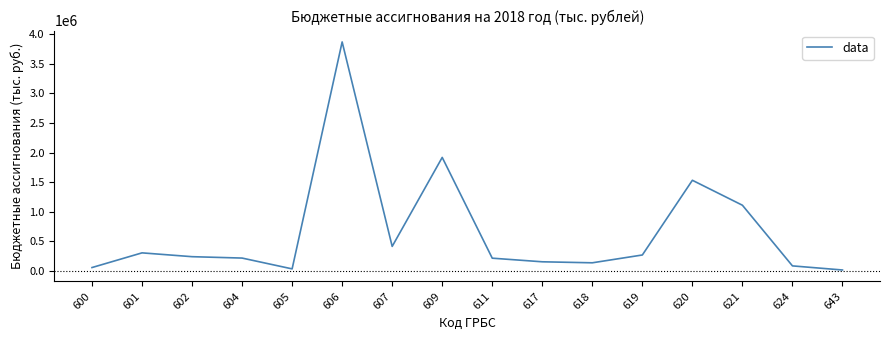

What is the difference between the maximum and minimum values?

3856672